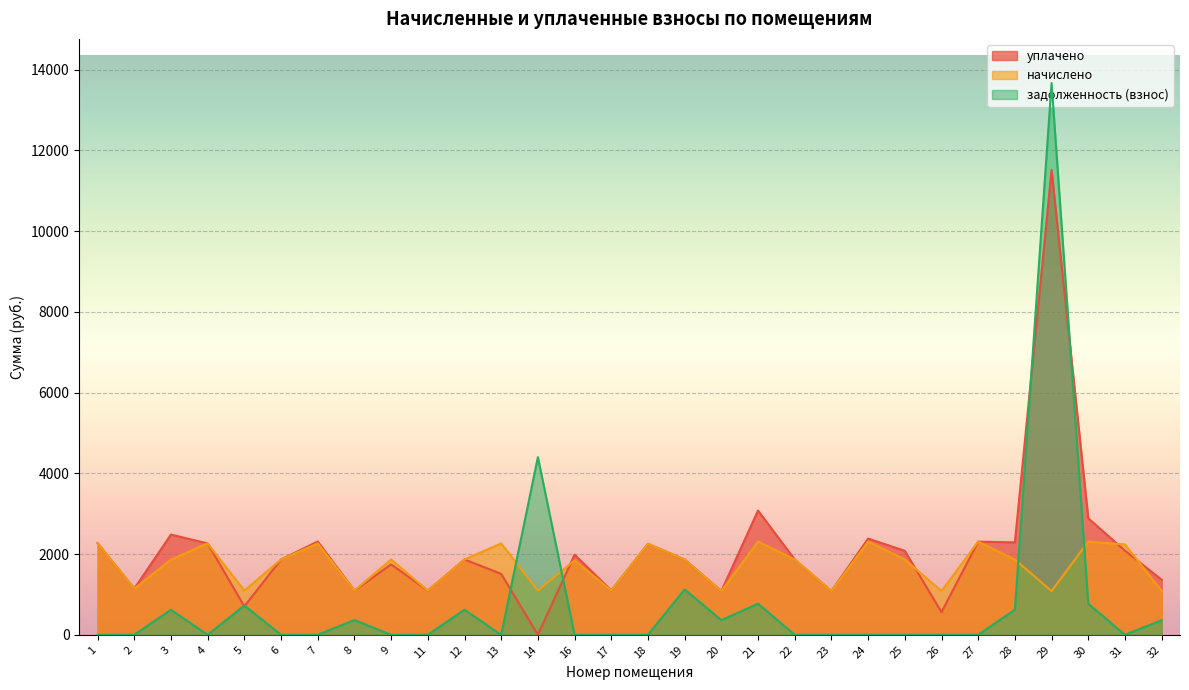

Does the chart display data point markers on the line(s)?

No